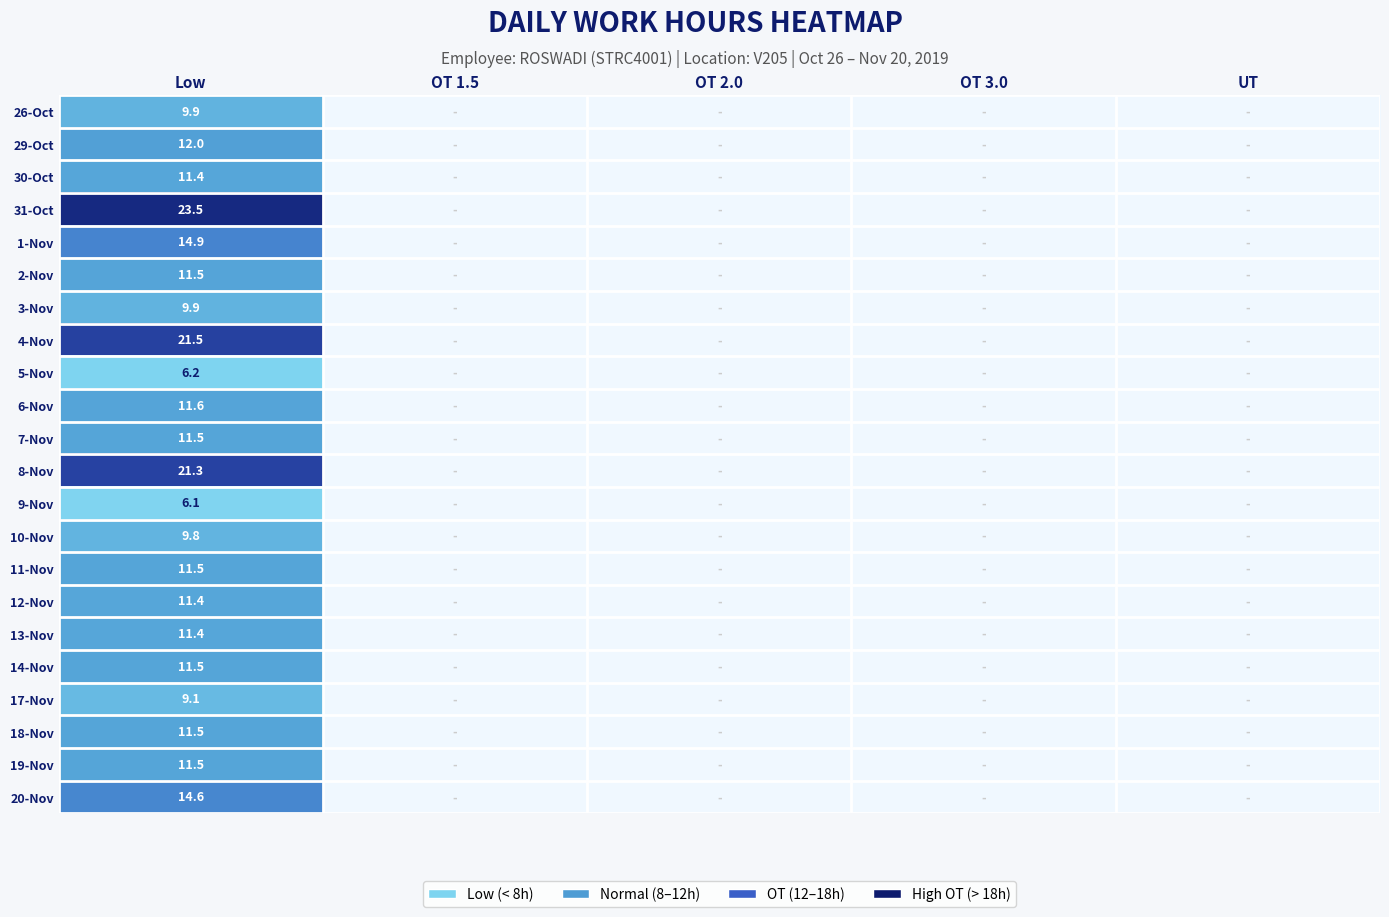

The value of 7-Nov at OT 2.0 is 0.0. True or false?

True